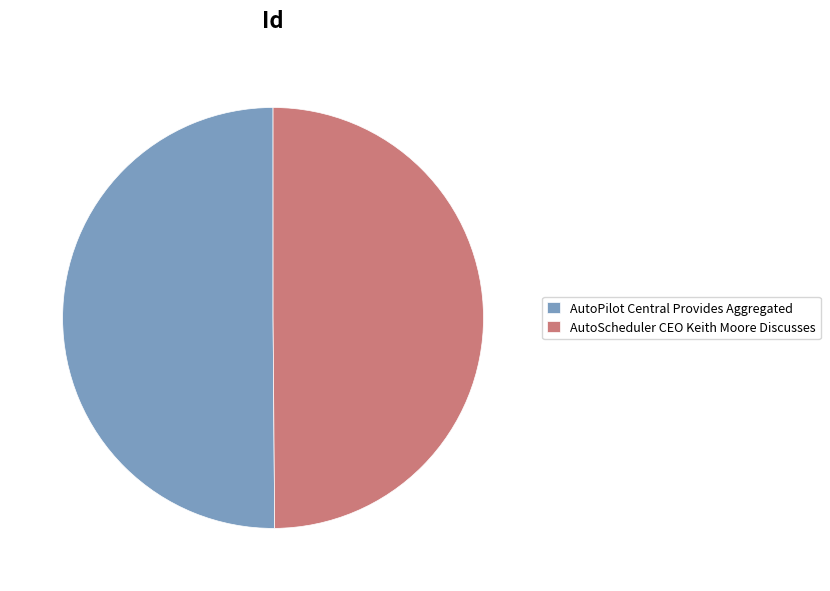

Combined, do AutoPilot Central Provides Aggregated and AutoScheduler CEO Keith Moore Discusses account for over 50%?

Yes